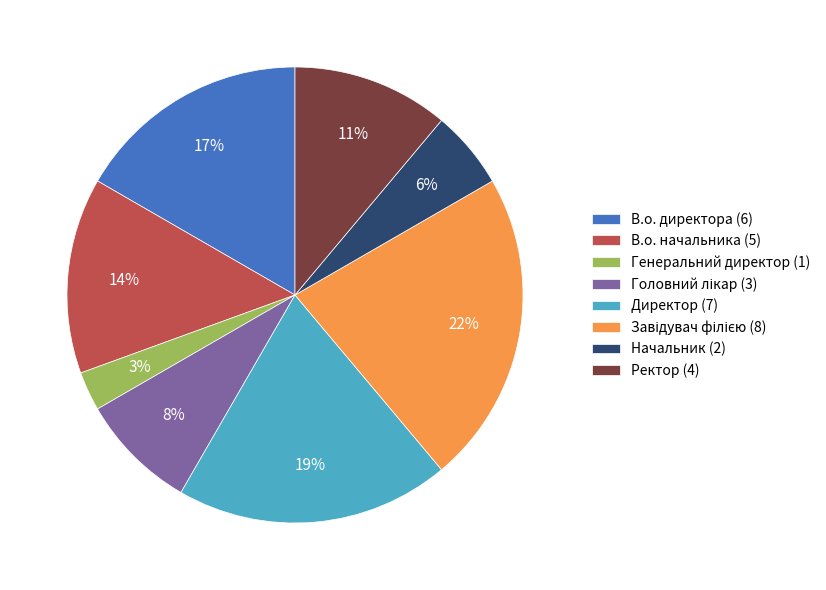

Is there a majority slice in this chart?

No